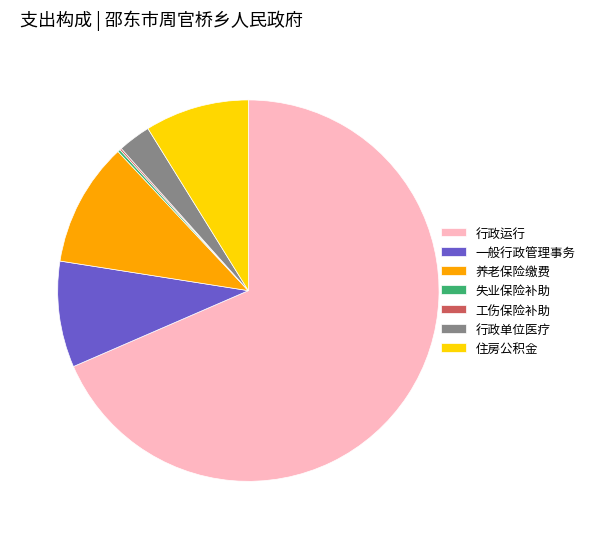

Is the sum of 行政单位医疗 and 住房公积金 greater than half?

No